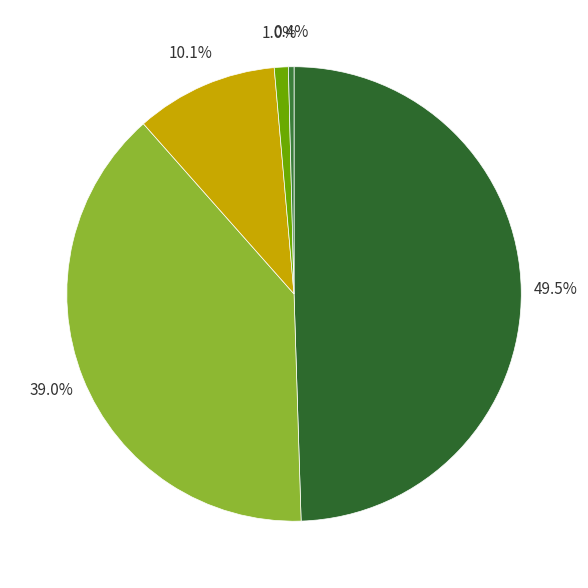

Is there any slice that represents more than half of the pie?

No